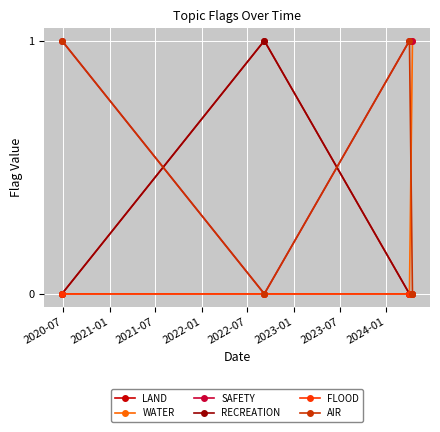

What is the value of the LAND point at the 2nd from the left?

1